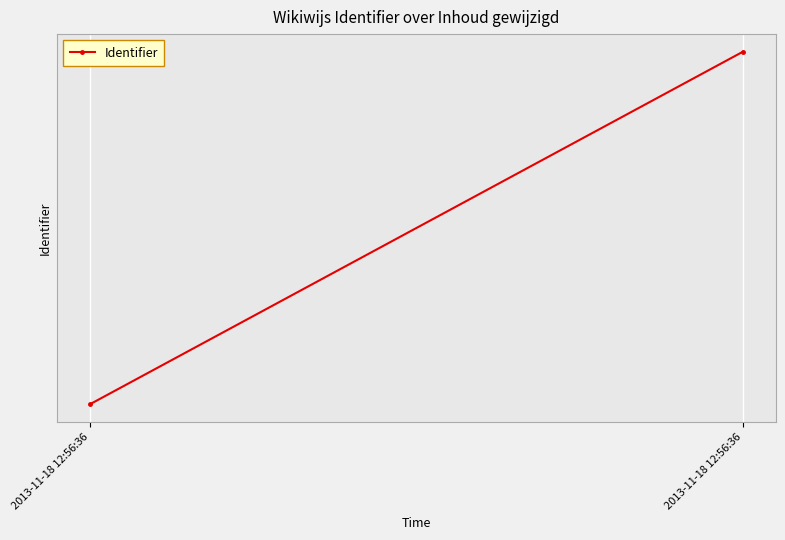

What is the minimum value shown in the chart?

718118